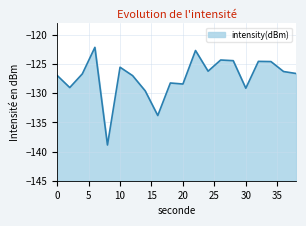

What is the smallest value displayed?

-138.9